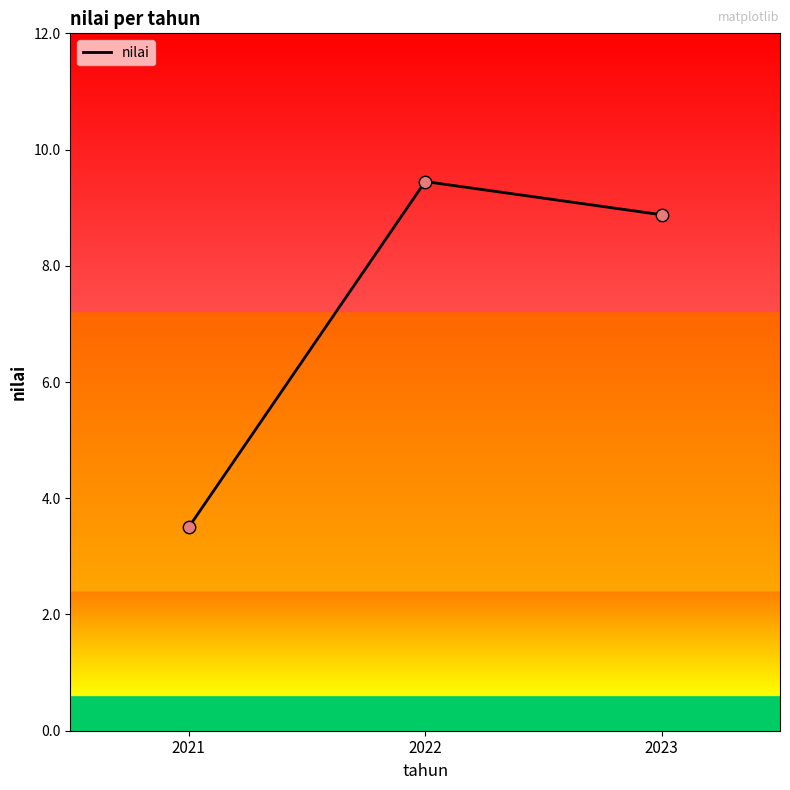

Approximately how many times larger is the value at 2023 compared to 2021?

2.5